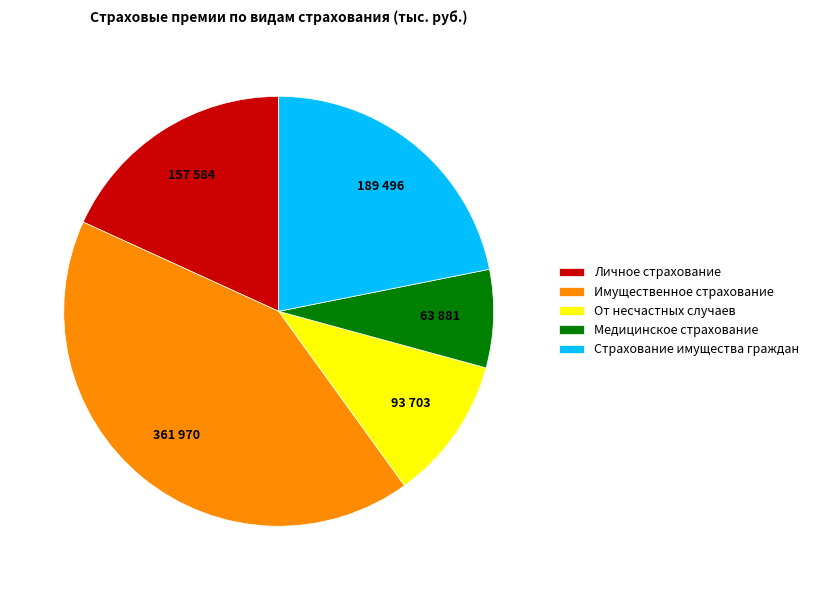

Does any single category account for the majority?

No